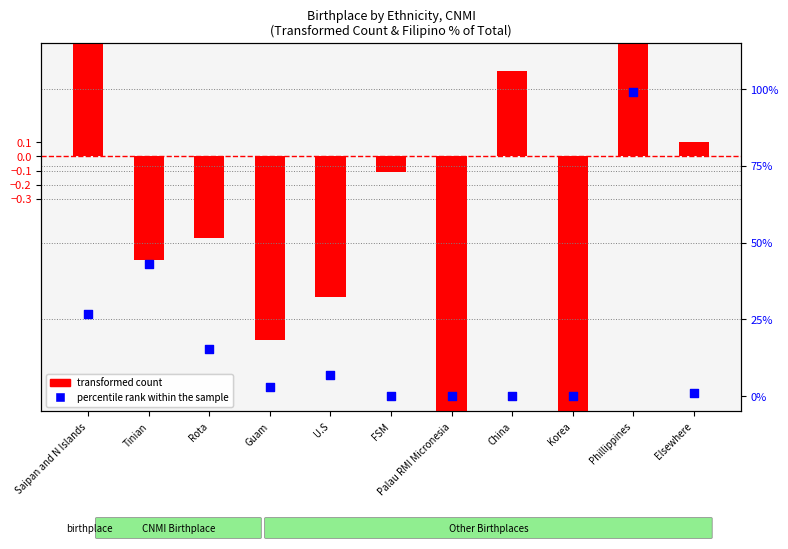

What is the total value across all series at FSM?

-0.1